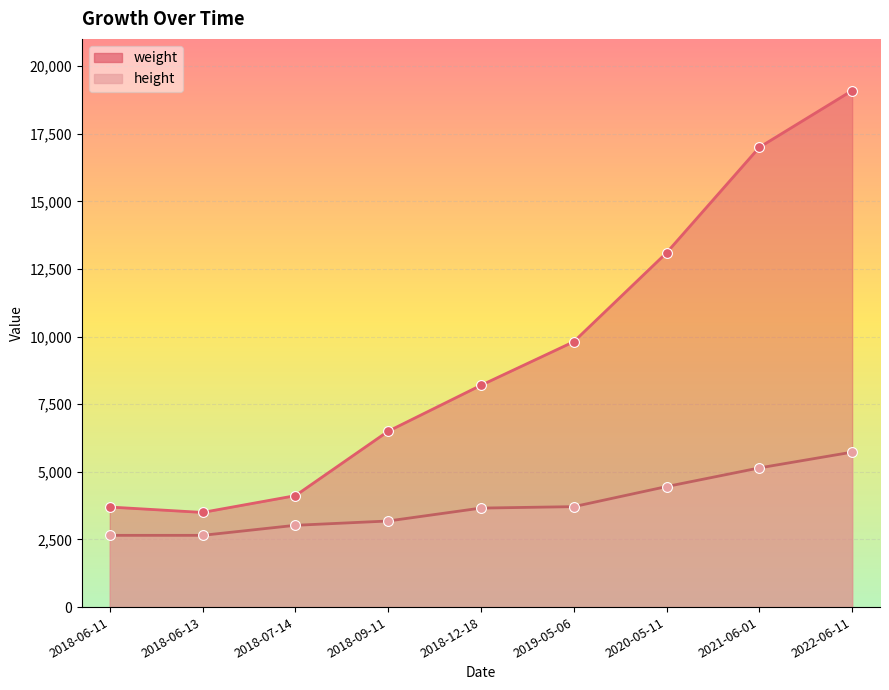

Which series has the largest total across all categories?

weight